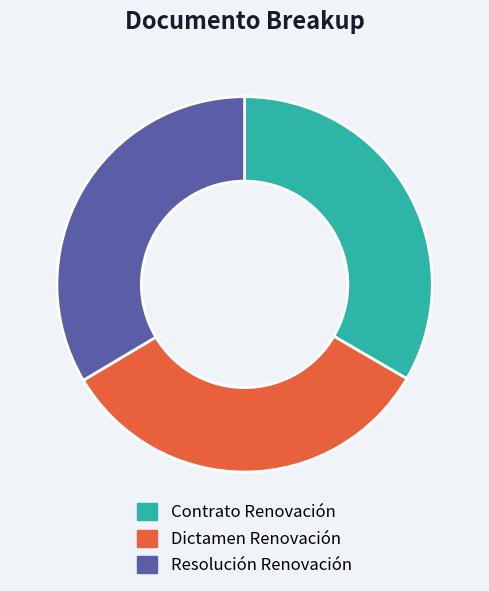

True or false: Dictamen Renovación accounts for 47% of the total.

False